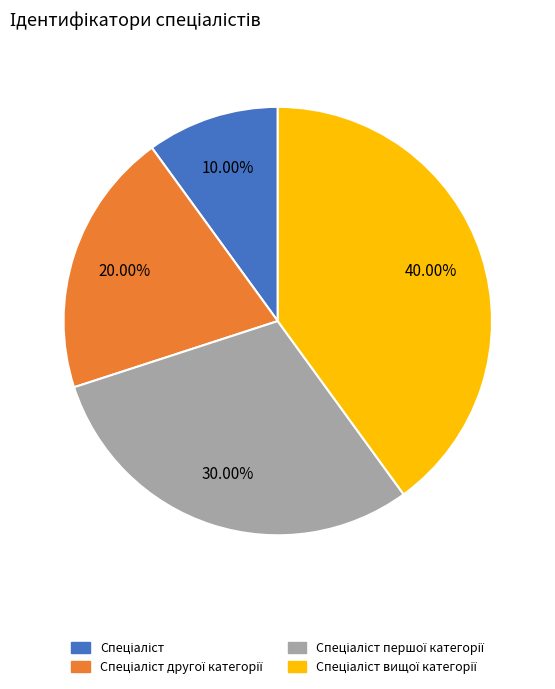

Is there a majority slice in this chart?

No